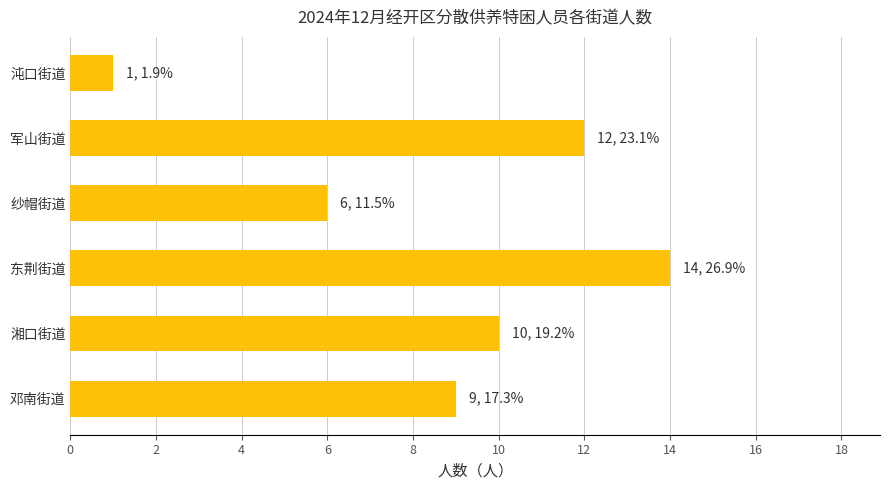

What position from the bottom is 邓南街道?

1